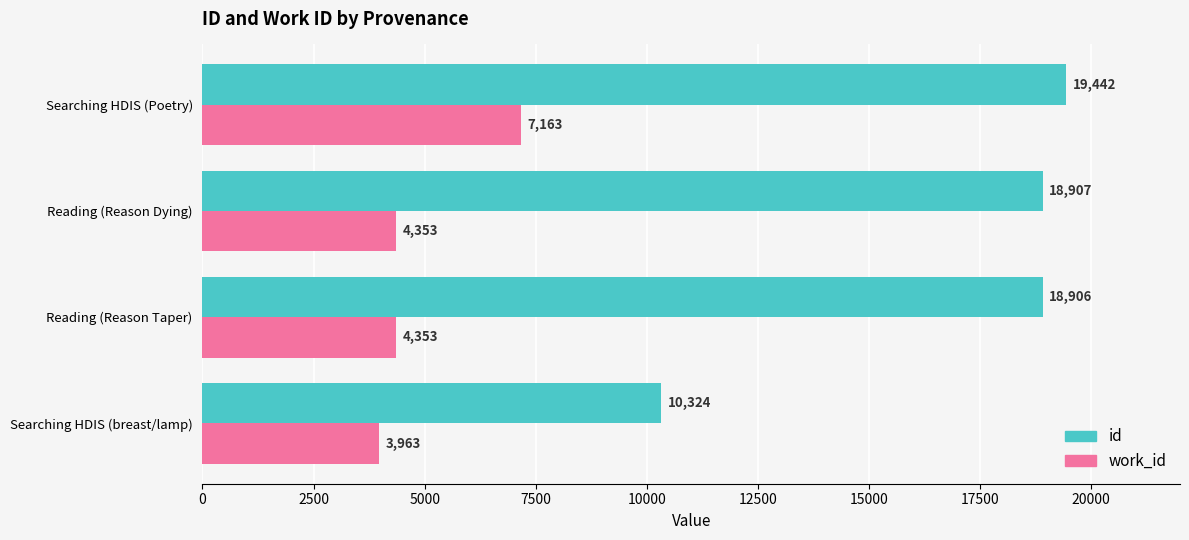

Which series has the largest total across all categories?

id